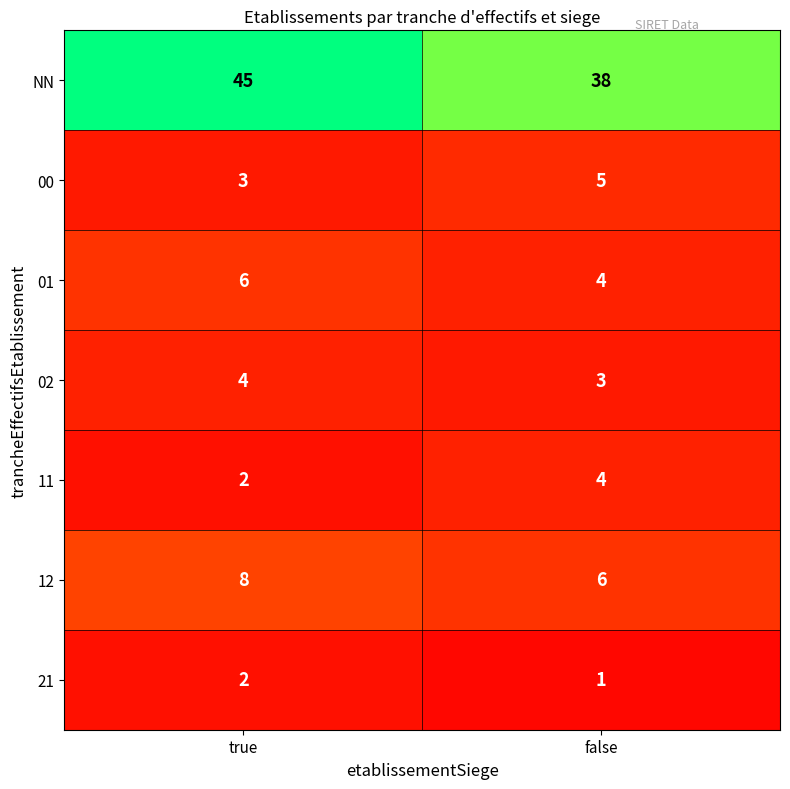

The 12 series shows 6 at false. True or false?

True